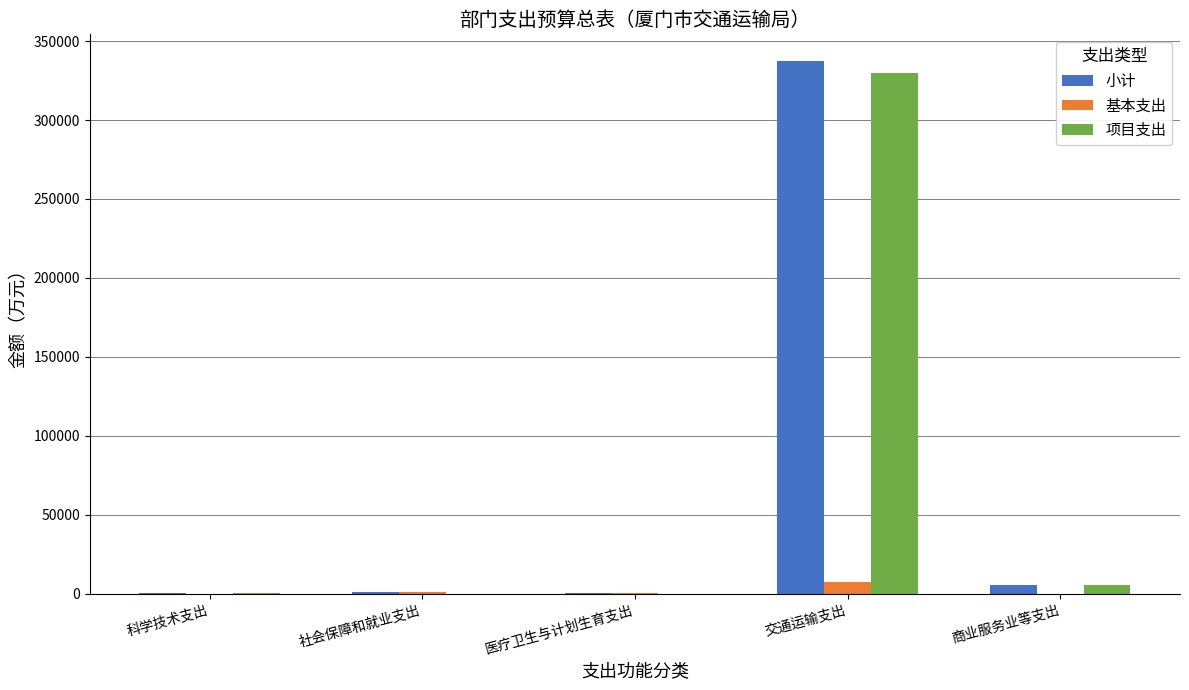

Between 交通运输支出 and 商业服务业等支出, which series saw the biggest shift?

小计